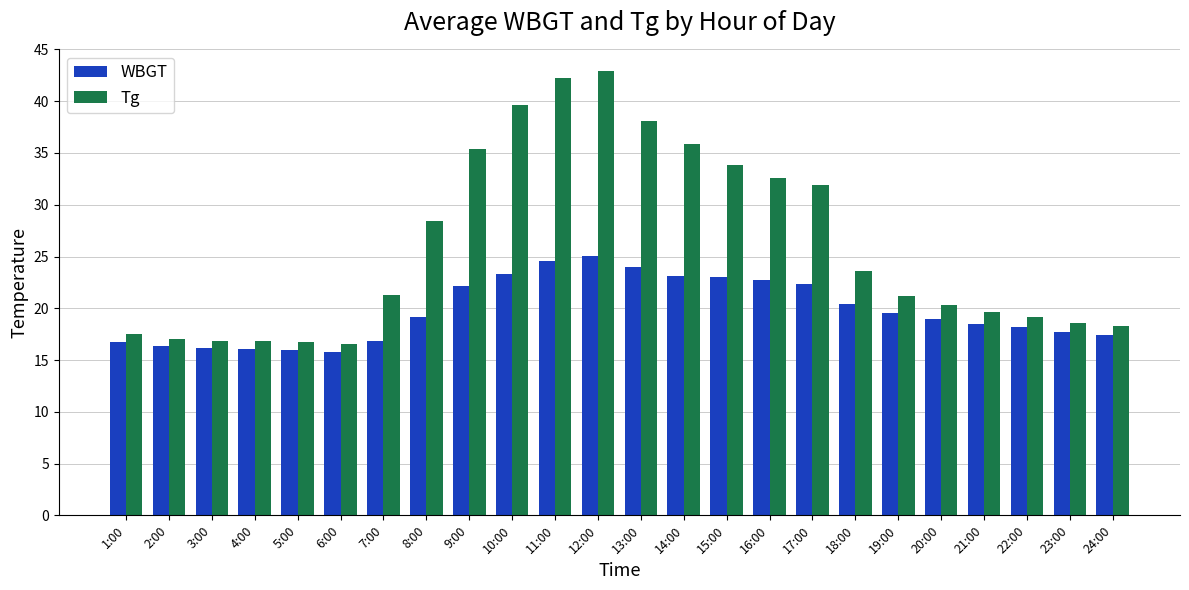

What is the highest value of the Tg series?

42.9